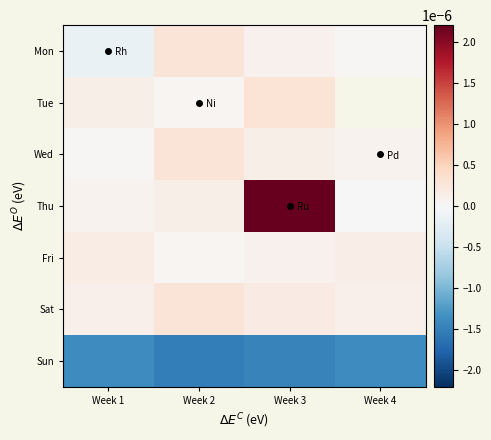

At which category is the sum across all series the highest?

Week 3